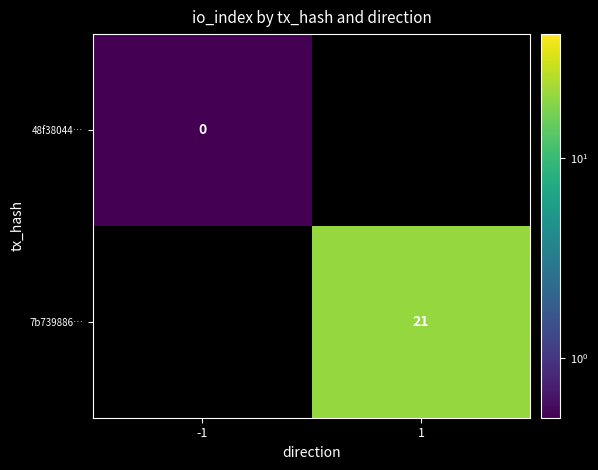

Rank the series at -1 from highest to lowest value.

48f38044…, 7b739886…